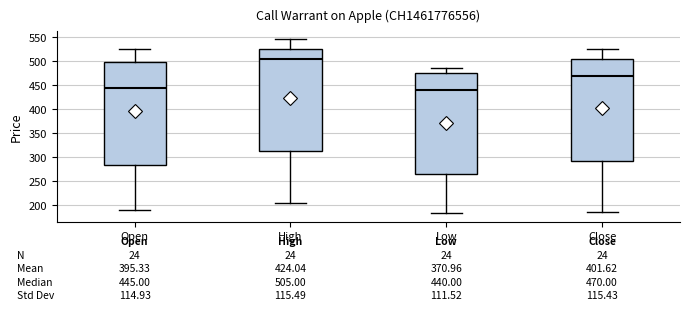

Which box has the highest median line?

High